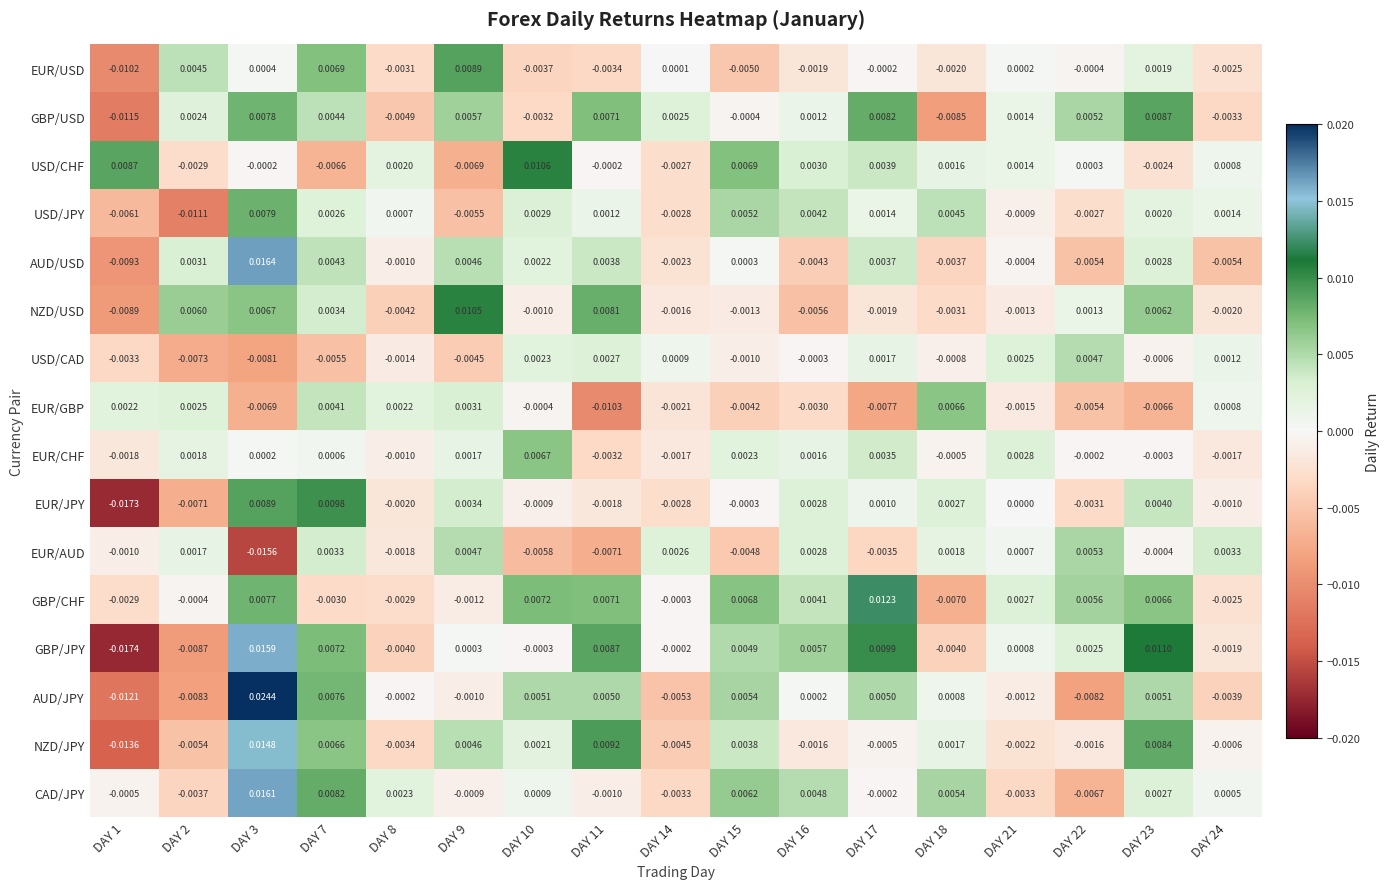

Count the number of data series in this chart.

16